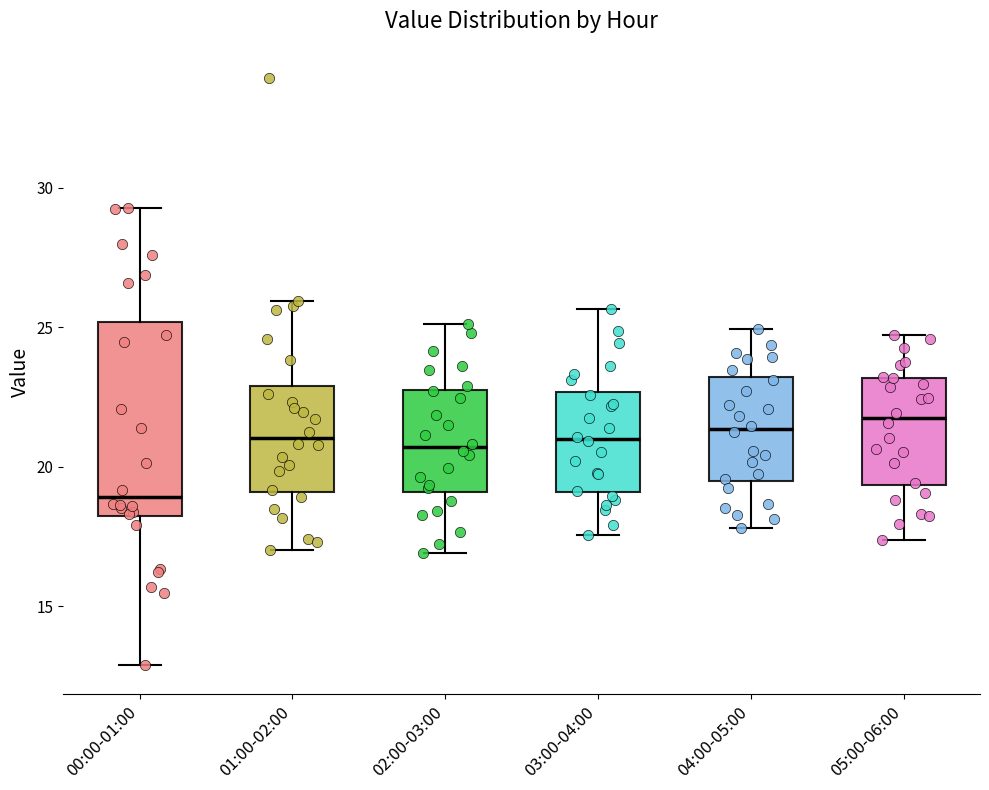

Reading left to right, read every box against the y-axis: the position of its median line, the range the box covers, and the ends of its whiskers. The values are not printed on the chart, so give them approximately, as read against the axis.

00:00-01:00: median 19.0, box 18.0 to 25.0, whiskers 13.0 to 29.5
01:00-02:00: median 21.0, box 19.0 to 23.0, whiskers 17.0 to 26.0
02:00-03:00: median 20.5, box 19.0 to 23.0, whiskers 17.0 to 25.0
03:00-04:00: median 21.0, box 19.0 to 22.5, whiskers 17.5 to 25.5
04:00-05:00: median 21.5, box 19.5 to 23.0, whiskers 18.0 to 25.0
05:00-06:00: median 22.0, box 19.5 to 23.0, whiskers 17.5 to 24.5